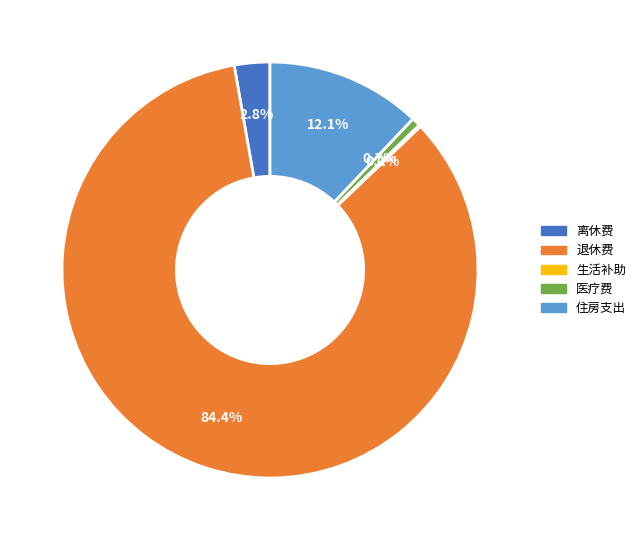

Between 医疗费 and 离休费, which is larger?

离休费